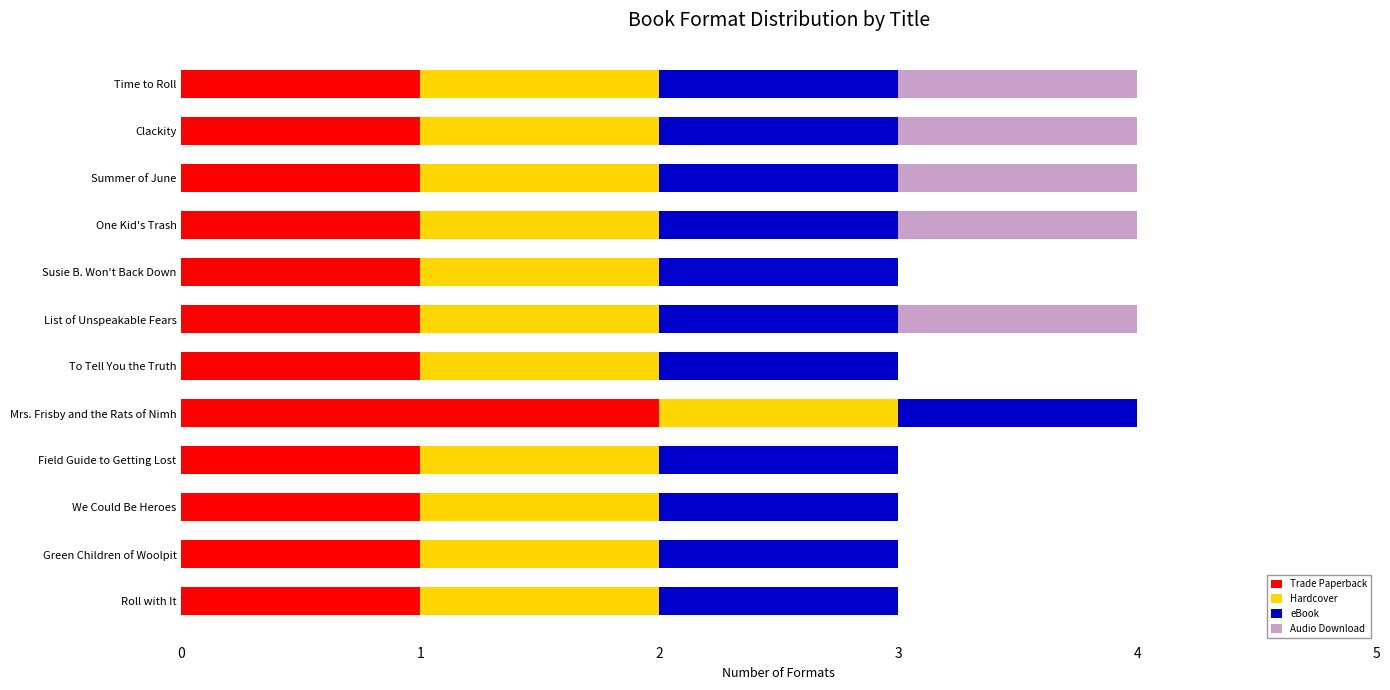

The Trade Paperback series shows 1 at Mrs. Frisby and the Rats of Nimh. True or false?

False